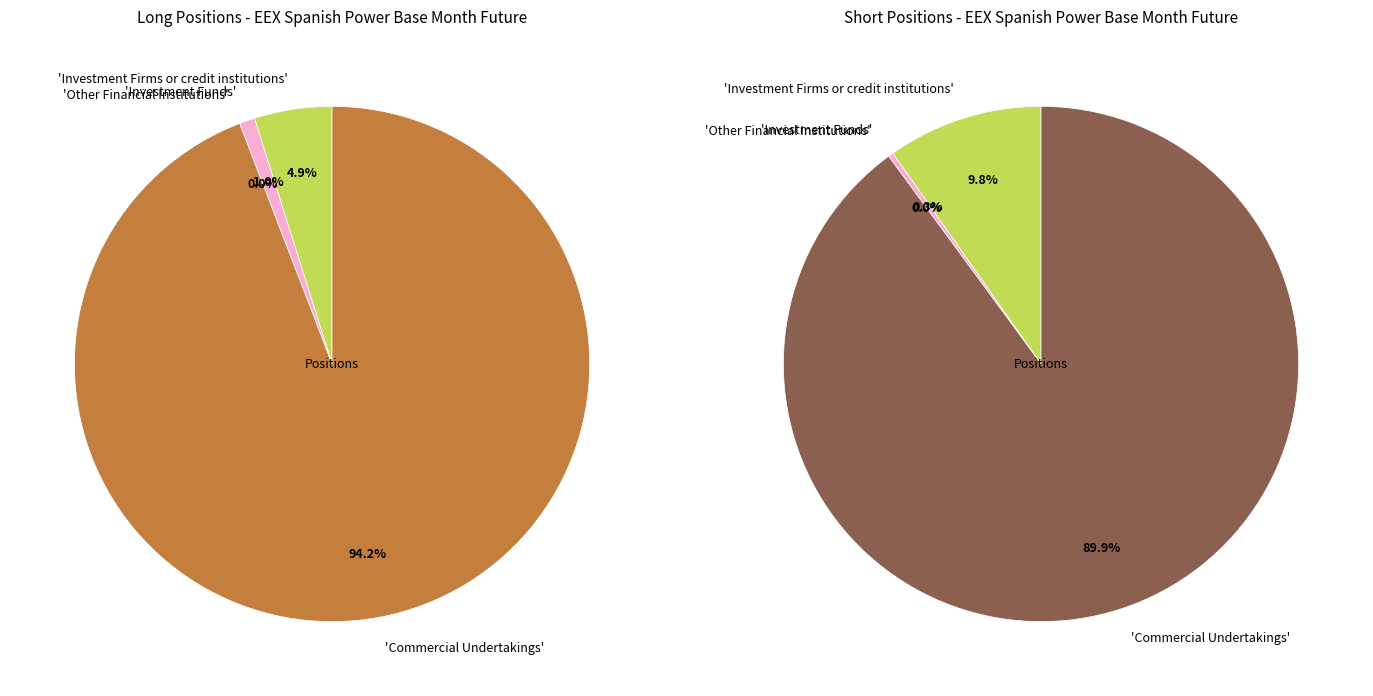

The Other Financial Institutions slice represents 1% of the pie. True or false?

False